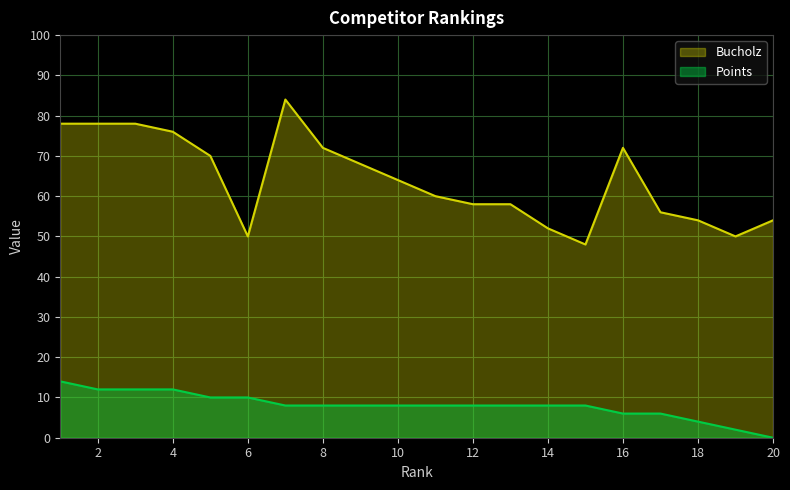

What is the difference between the maximum and second lowest values in the Points series?

12